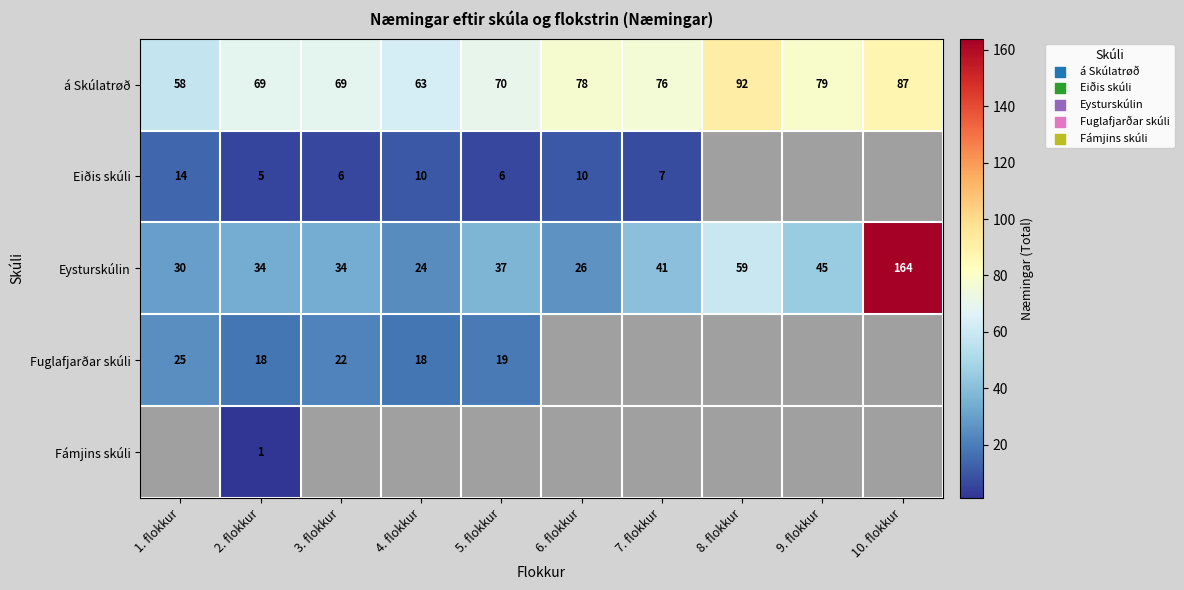

What is the total value across all series at 2. flokkur?

127